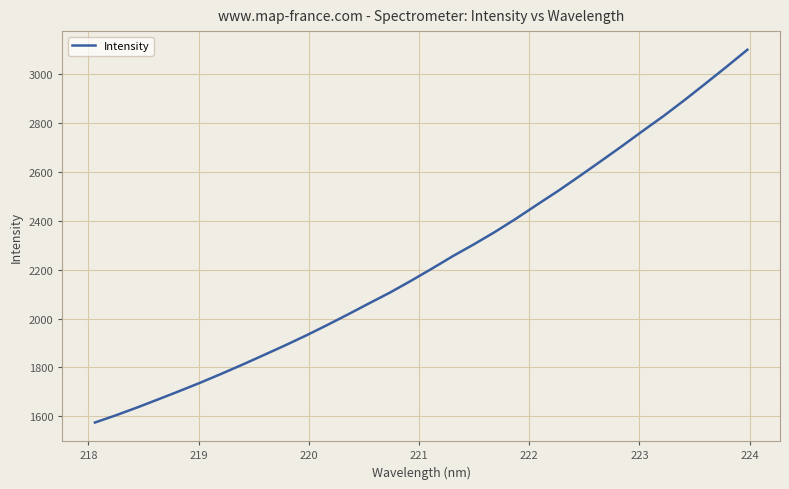

What is the minimum value shown in the chart?

1574.6